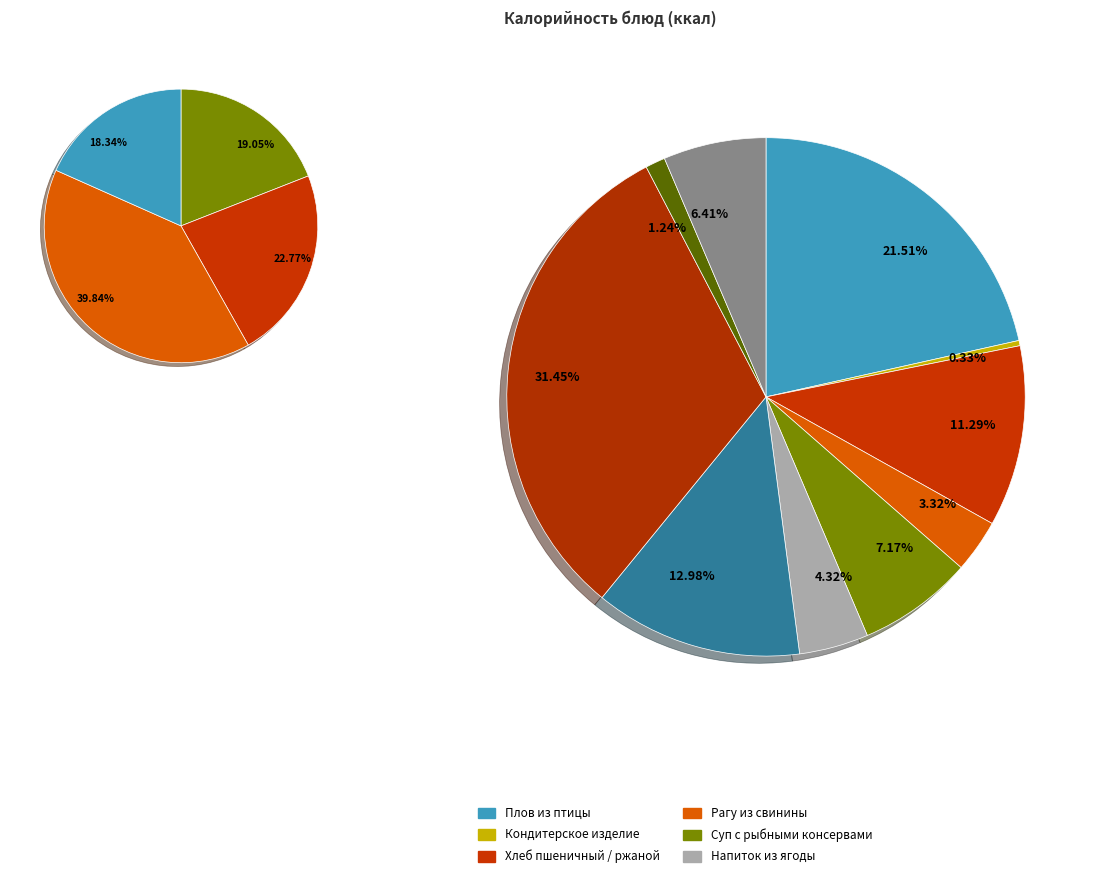

What is the change in value from Суп с рыбными консервами to Напиток из ягоды?

-68.2